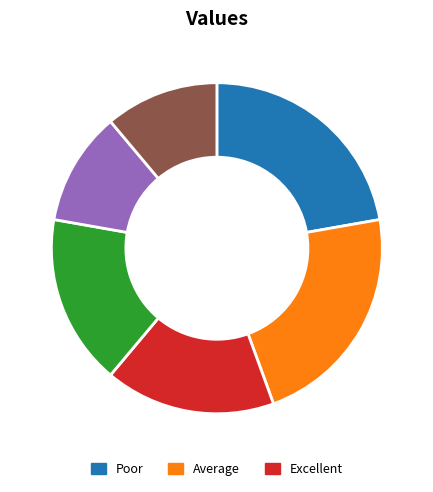

Does any single category account for the majority?

No